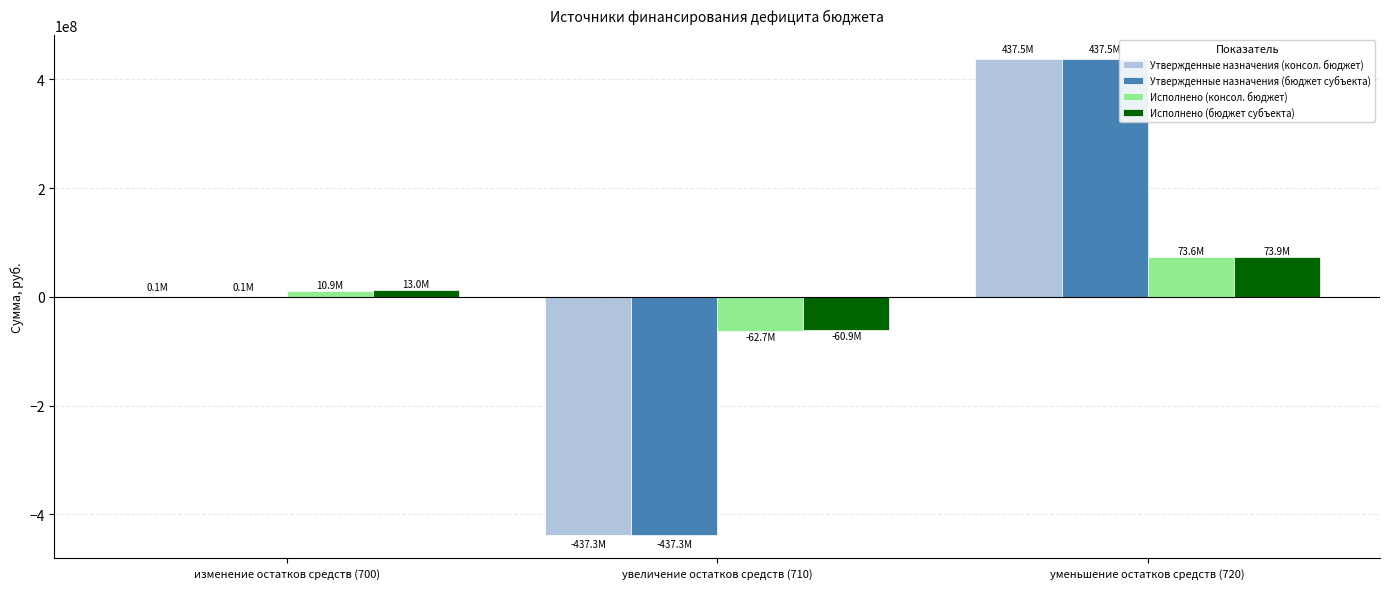

What is the sum of all Утвержденные назначения (консол. бюджет) values?

230000.0